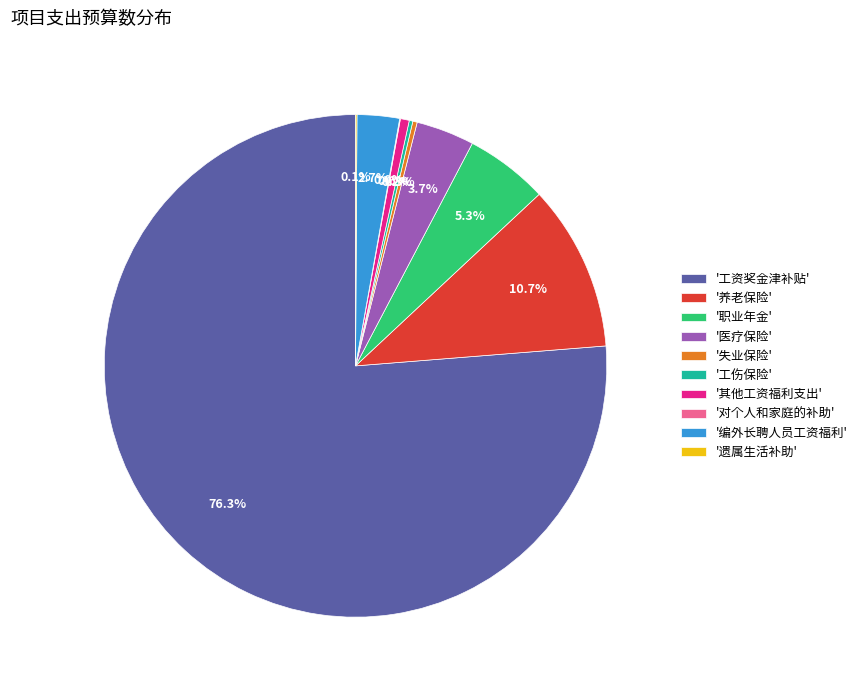

Does any single category account for the majority?

Yes